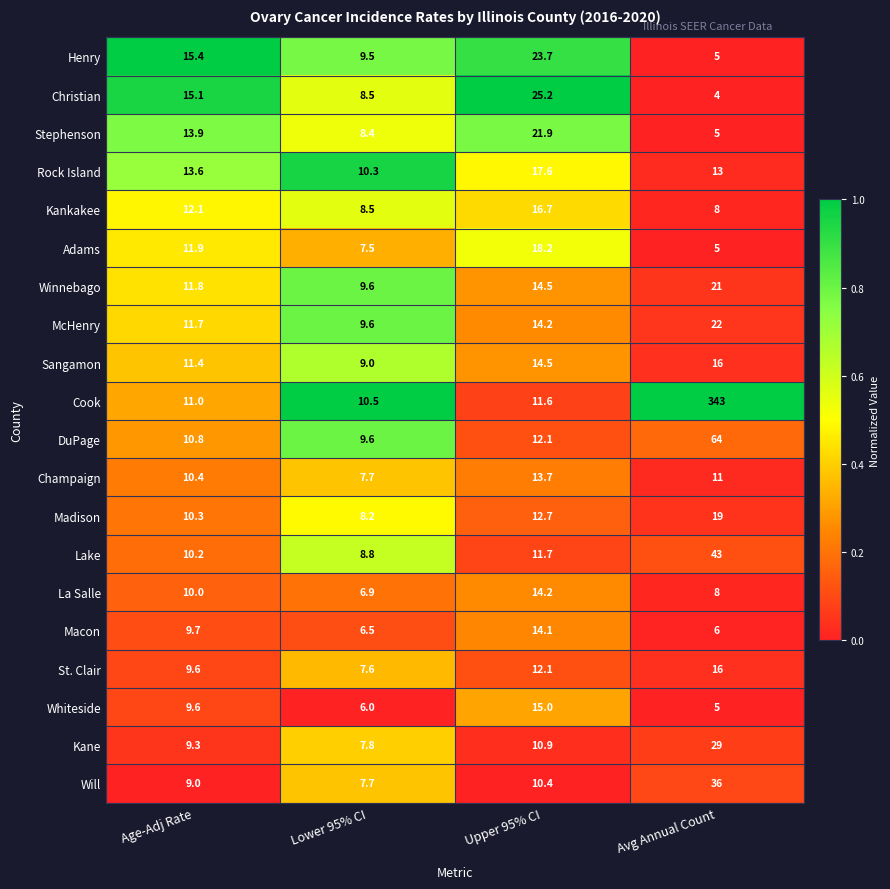

What is the difference between the St. Clair values at Lower 95% CI and Age-Adj Rate?

2.0